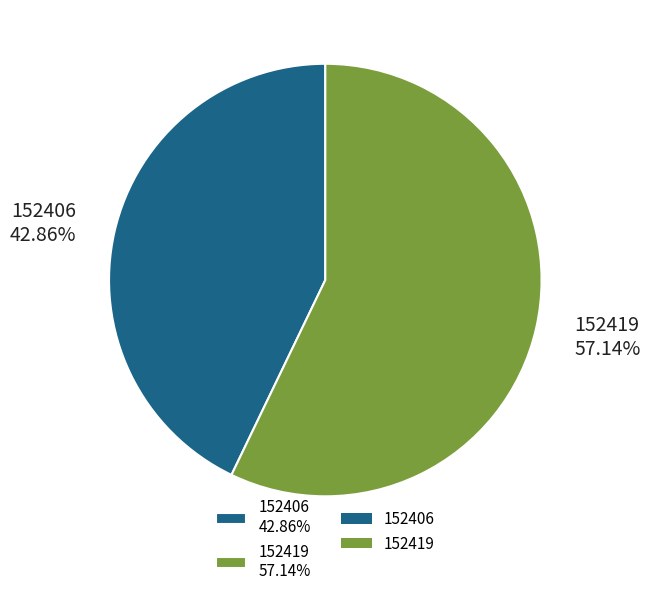

Combined, do 152419 and 152406 account for over 50%?

Yes